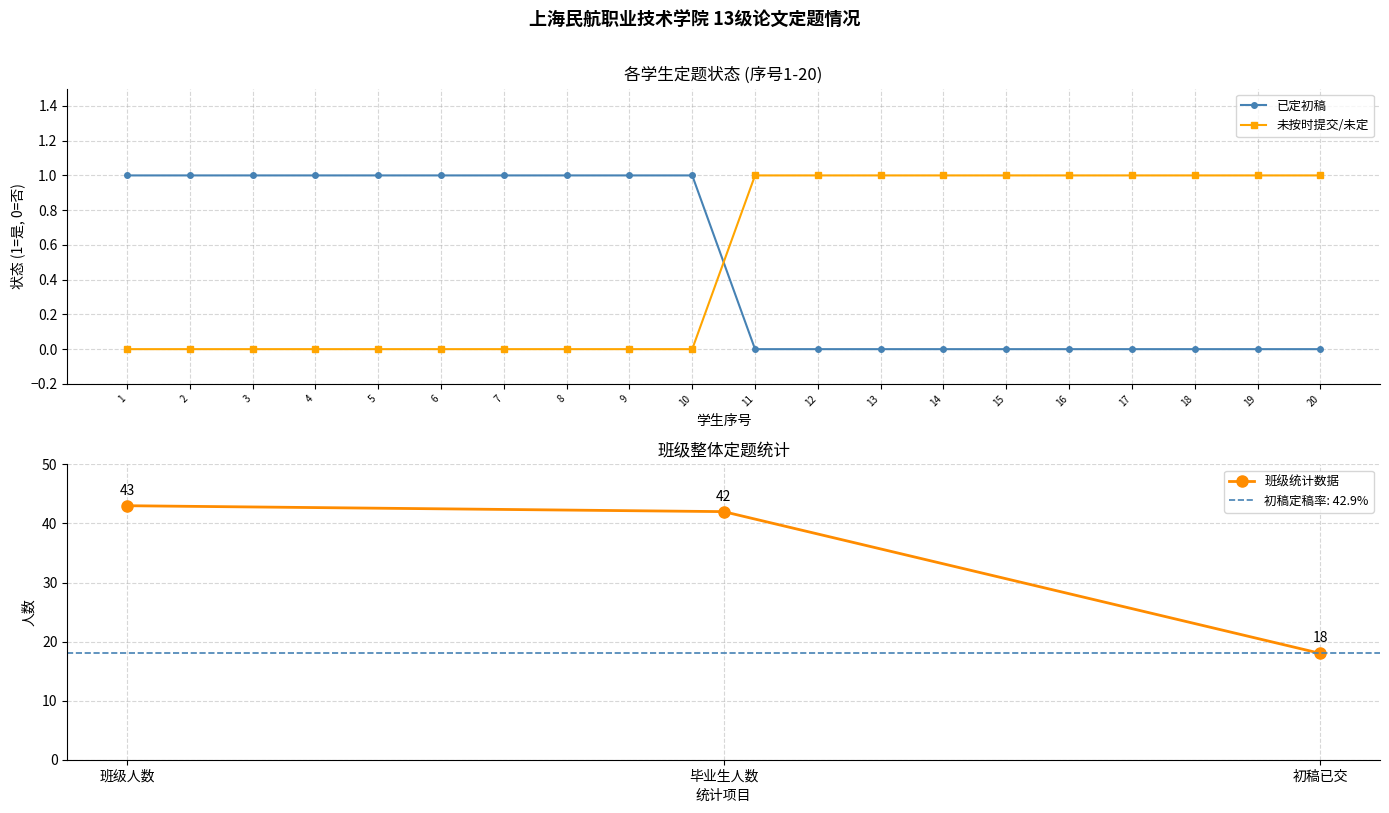

Is it true that 未按时提交/未定 equals 0 at 10?

True